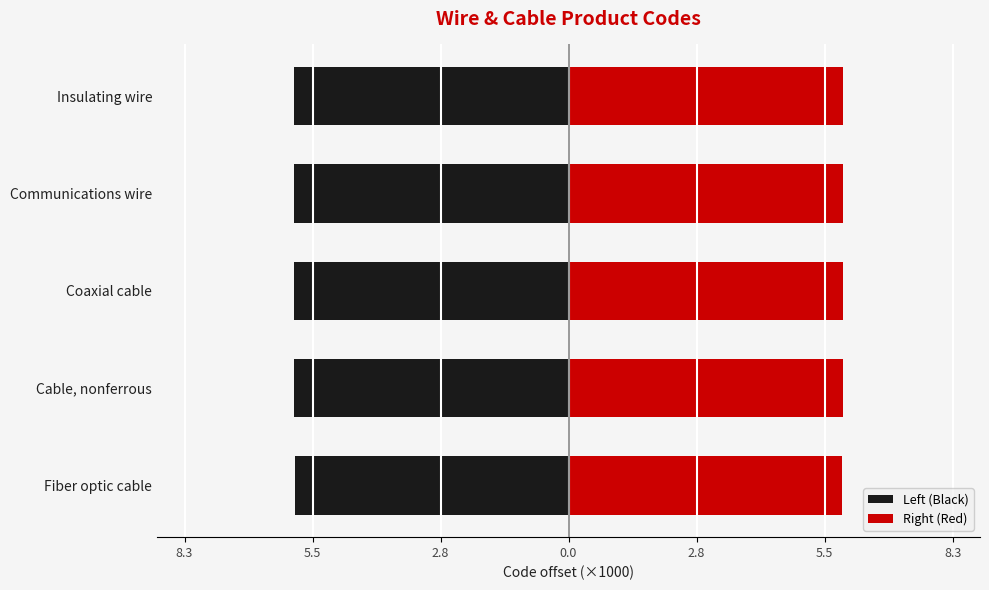

What is the sum of all Right (Red) values?

29.6